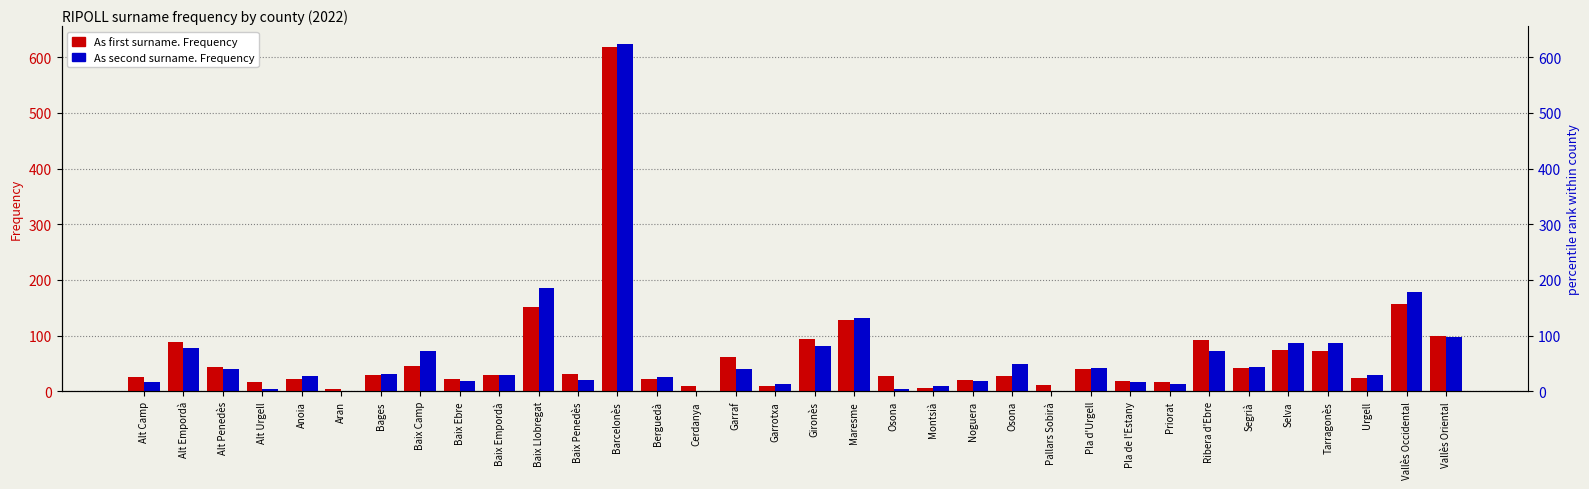

What is the label of the 33rd bar from the left?

Vallès Occidental